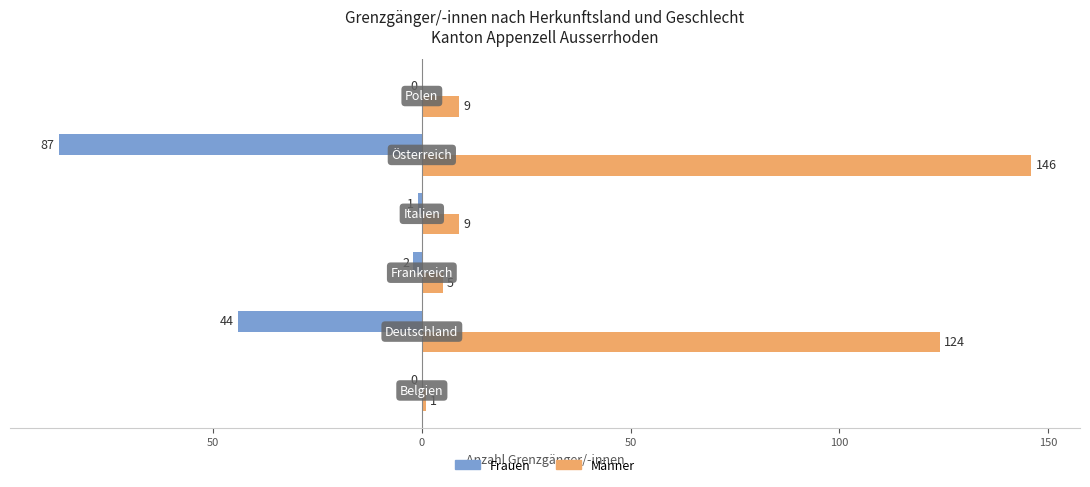

What are all the series names shown in the legend?

Frauen, Männer